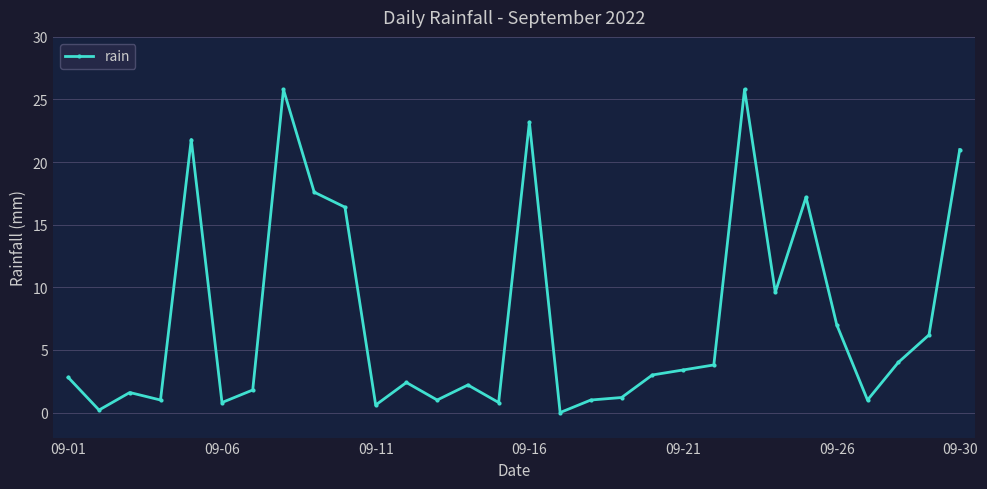

How many distinct data groups are displayed?

1